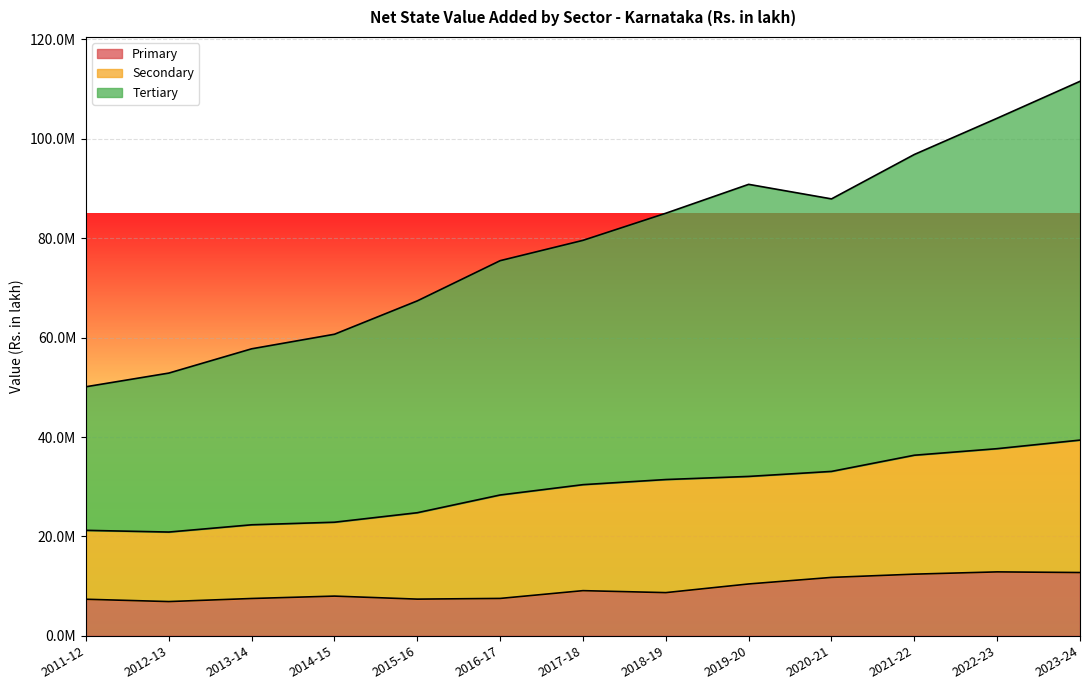

Rank the series at 2023-24 from highest to lowest value.

Tertiary, Secondary, Primary